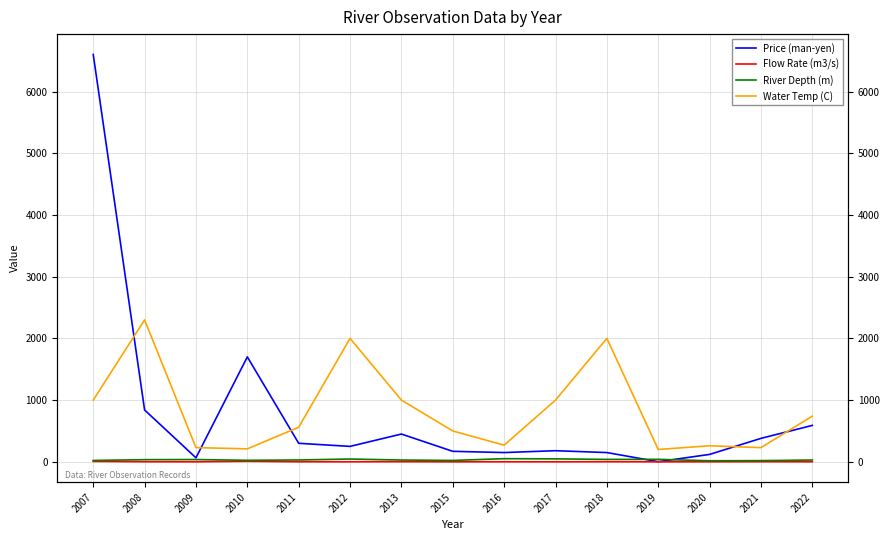

Rank the categories by Water Temp (C) value from lowest to highest.

2019, 2010, 2009, 2021, 2020, 2016, 2015, 2011, 2022, 2007, 2013, 2017, 2012, 2018, 2008